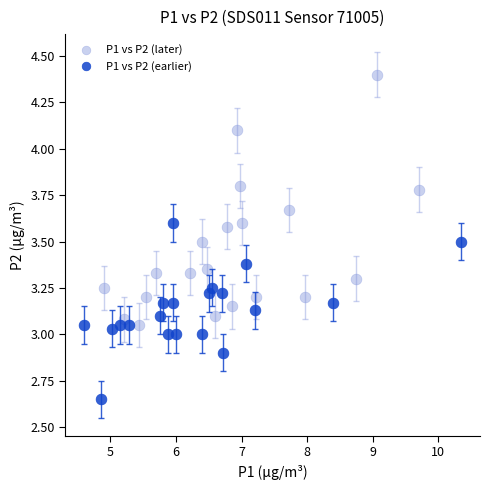

Which series contains the lowest Y value?

P1 vs P2 (earlier)